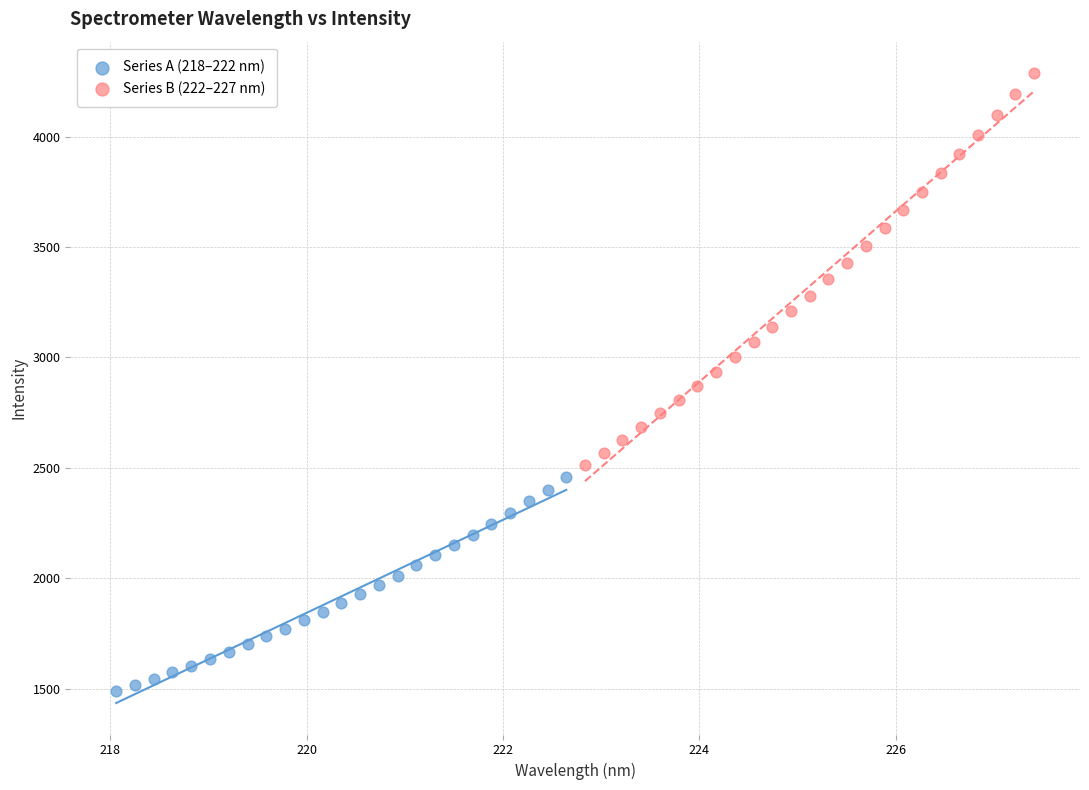

Which series contains the lowest Y value?

Series A (218–222 nm)